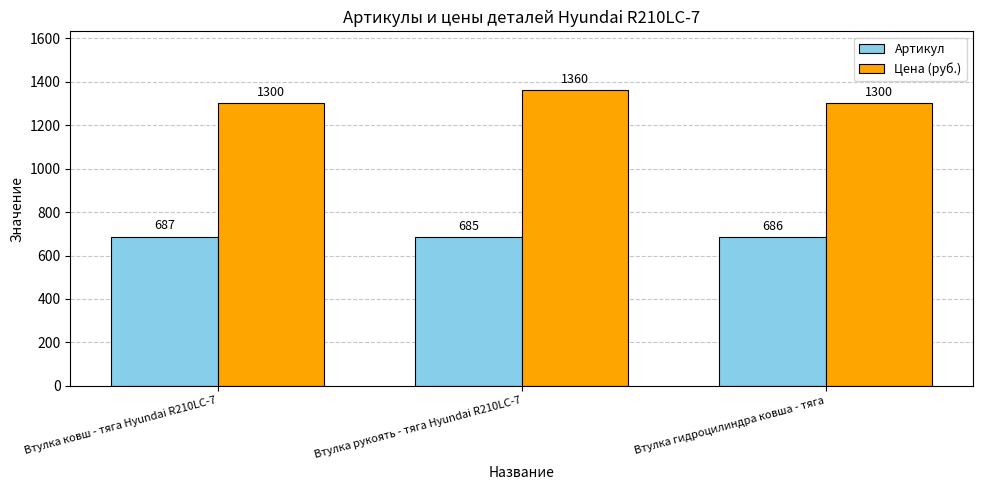

List the series in order of their peak value, highest first.

Цена (руб.), Артикул